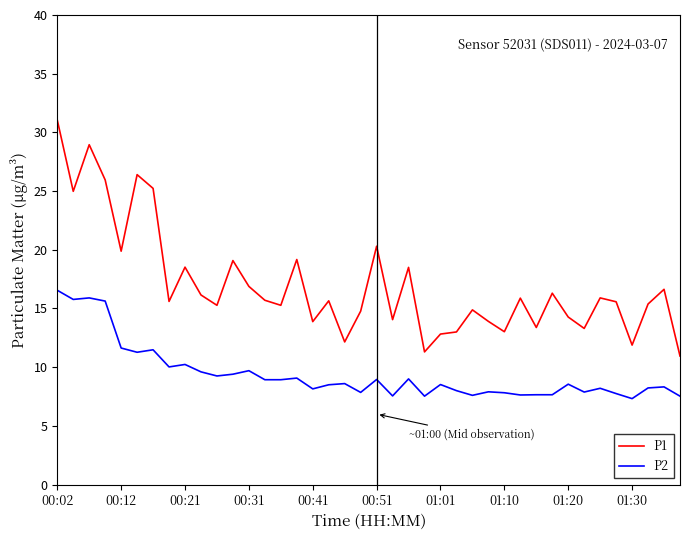

What is the maximum value shown in the chart?

31.1